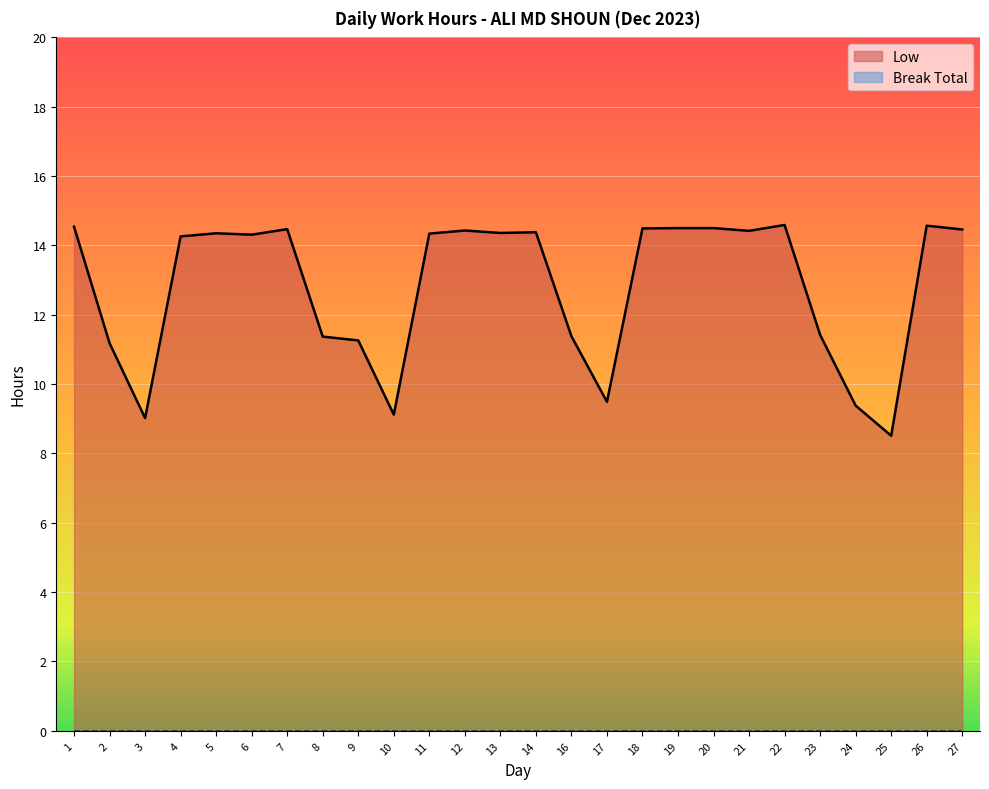

Reading left to right, list all the values displayed in this chart.

14.5	11.2	9.0	14.3	14.3	14.3	14.5	11.4	11.3	9.1	14.3	14.4	14.4	14.4	11.4	9.5	14.5	14.5	14.5	14.4	14.6	11.4	9.4	8.5	14.6	14.5